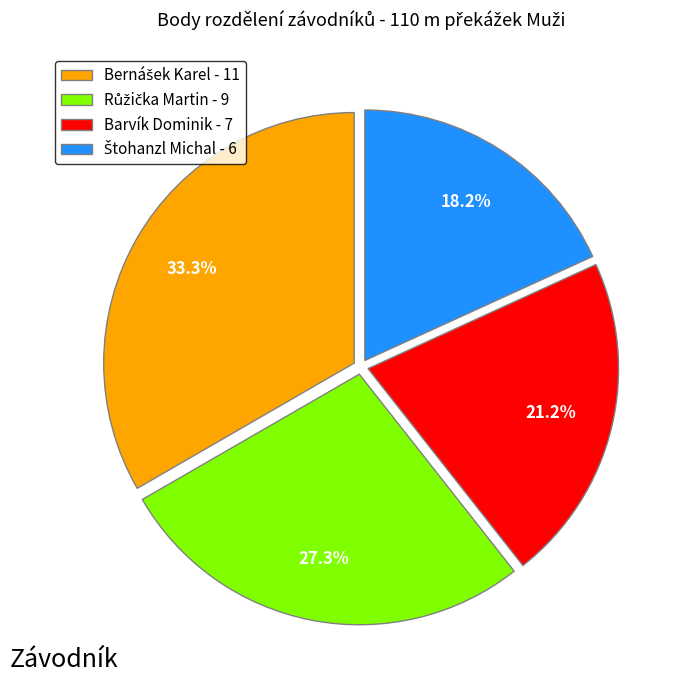

Is there any slice that represents more than half of the pie?

No